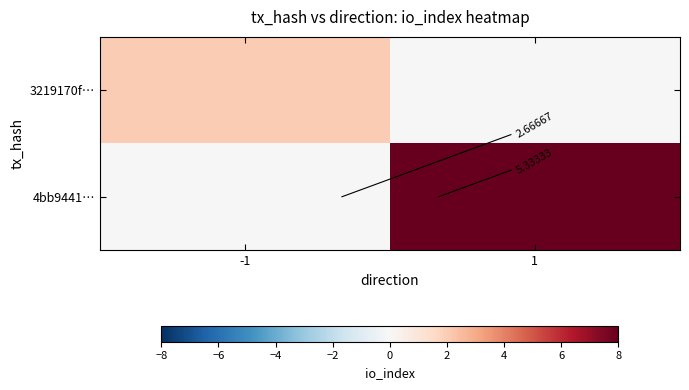

Which series changed the most between -1 and 1?

4bb9441…